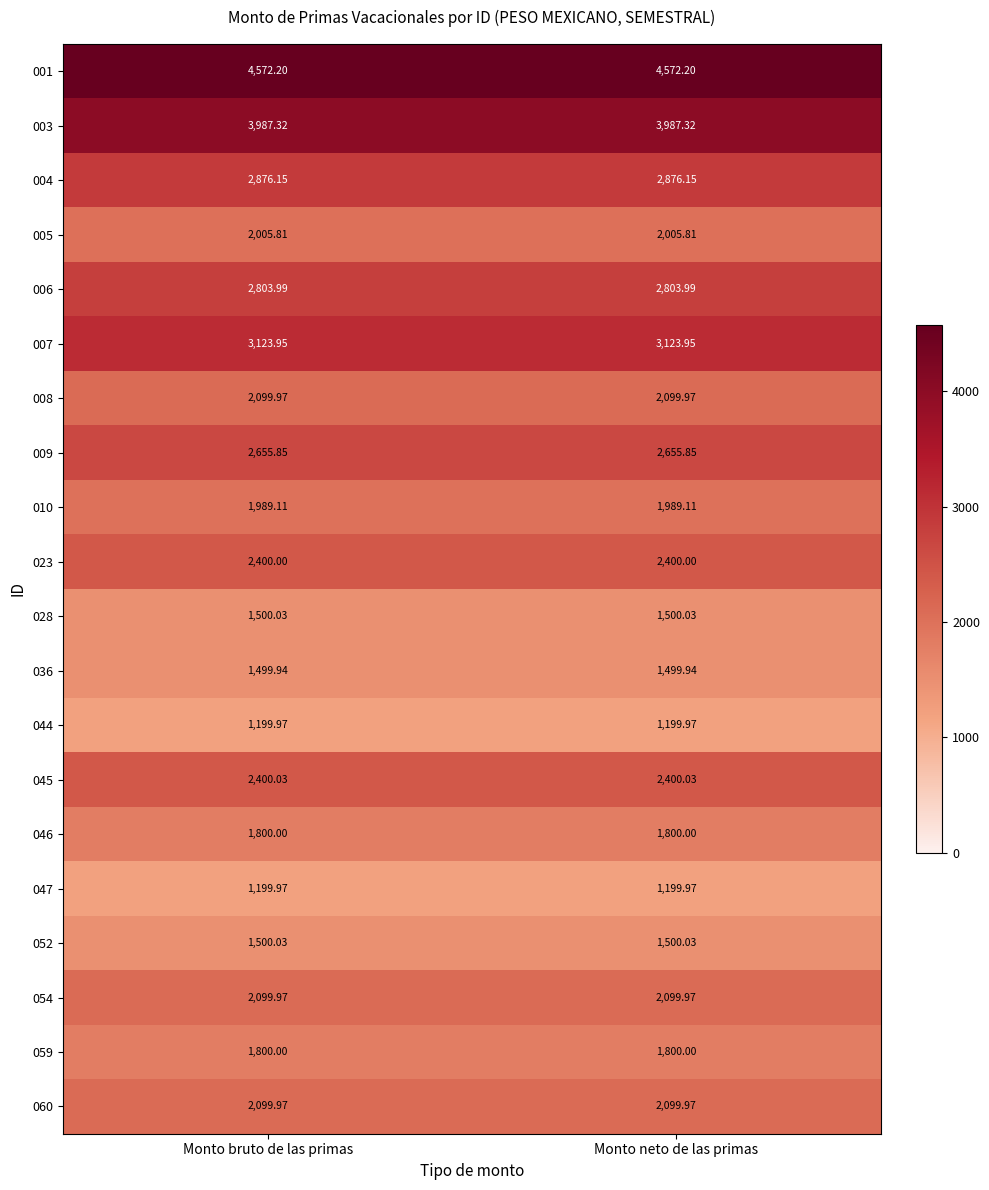

Is the value of 059 at Monto neto de las primas greater than the value of 028 at Monto bruto de las primas?

Yes